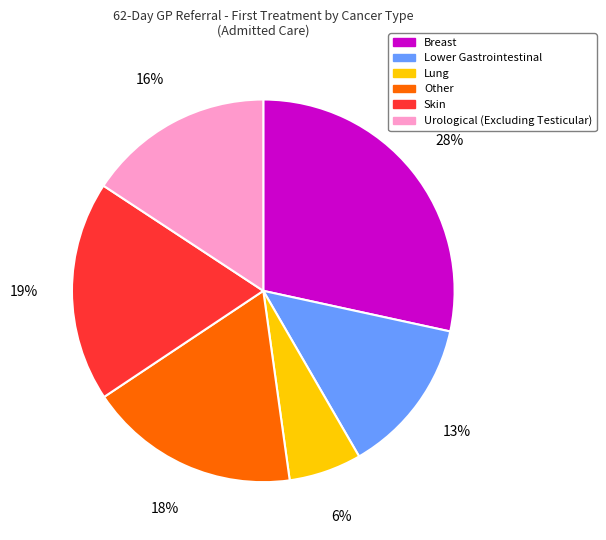

To the nearest percent, what is the difference between the Urological (Excluding Testicular) and Lung slice percentages?

10%